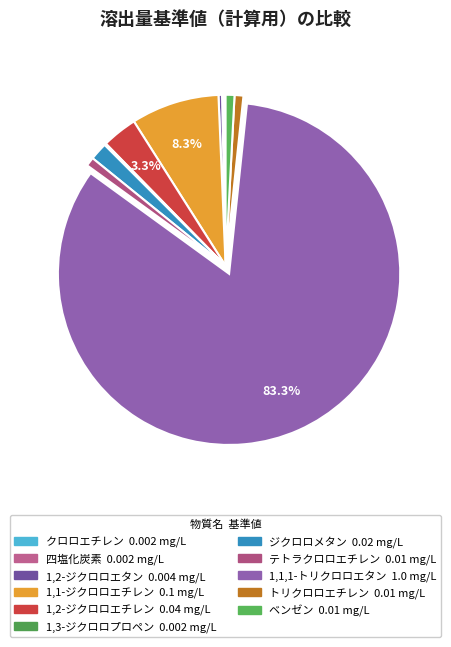

To the nearest percent, what is the average slice percentage?

9%